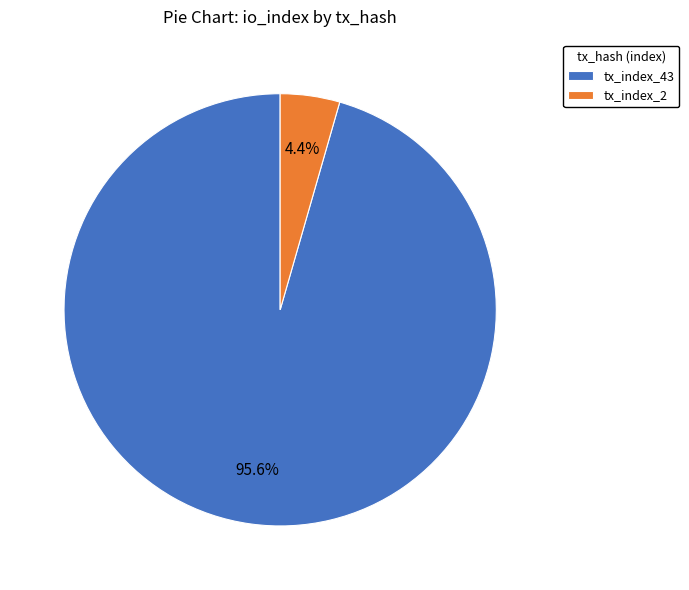

Is tx_index_2 the majority of the pie?

No